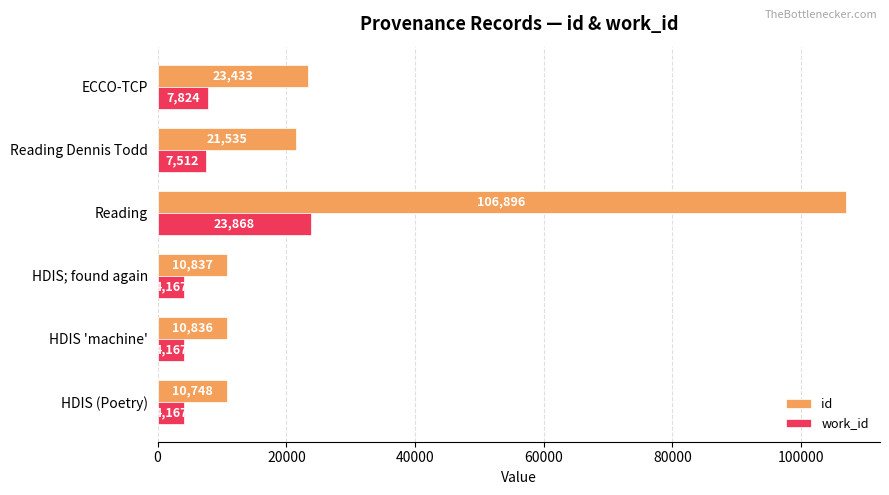

The work_id series shows 4167 at HDIS (Poetry). True or false?

True